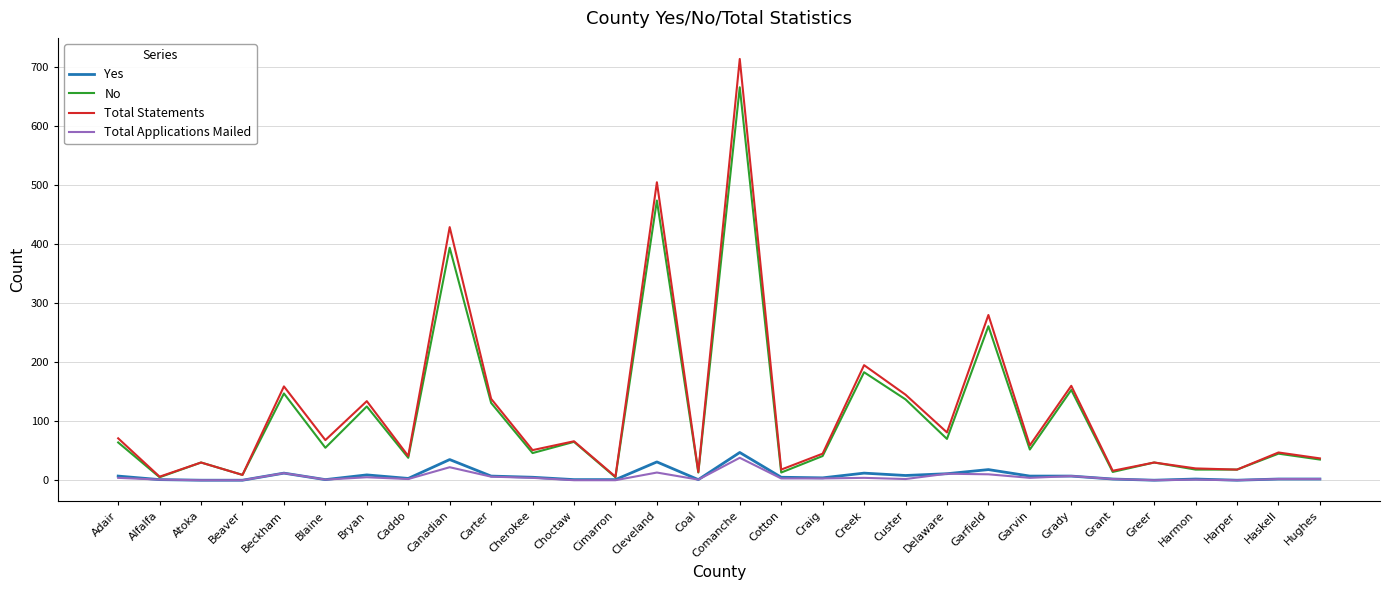

What is the total value across all series at Harmon?

41